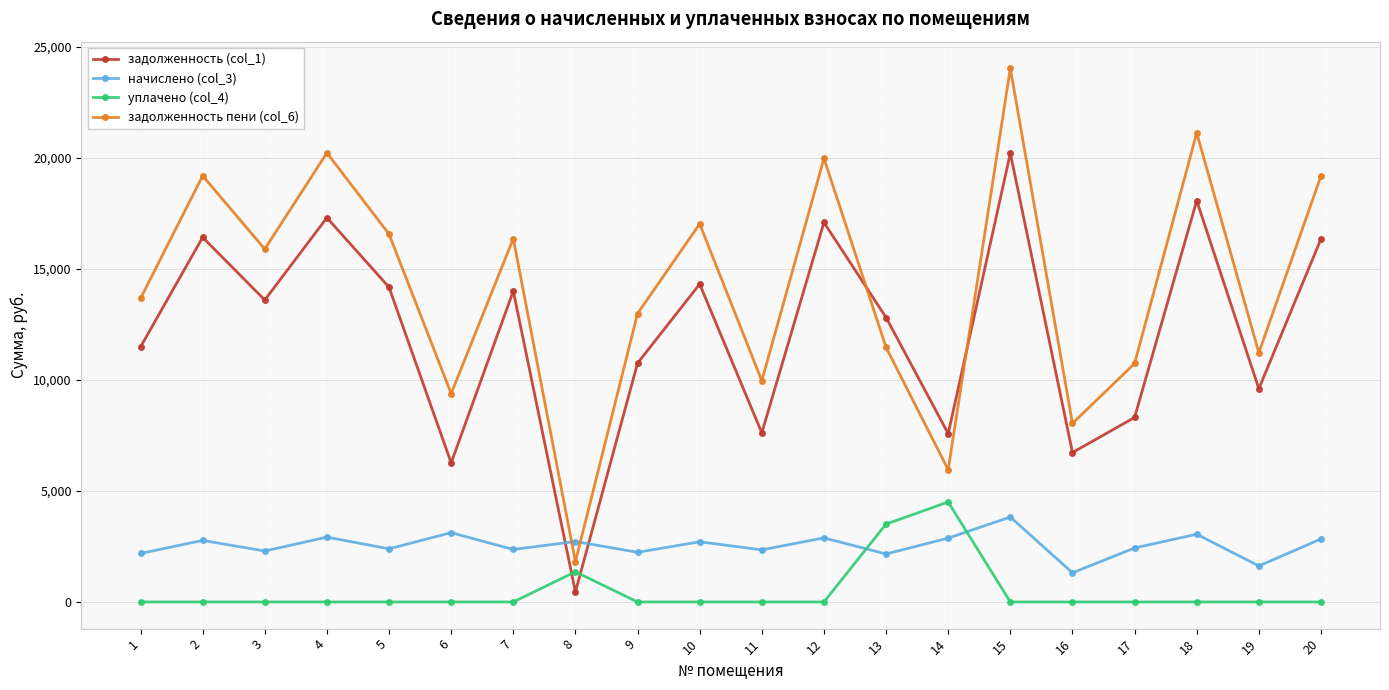

How many lines are shown in the chart?

4